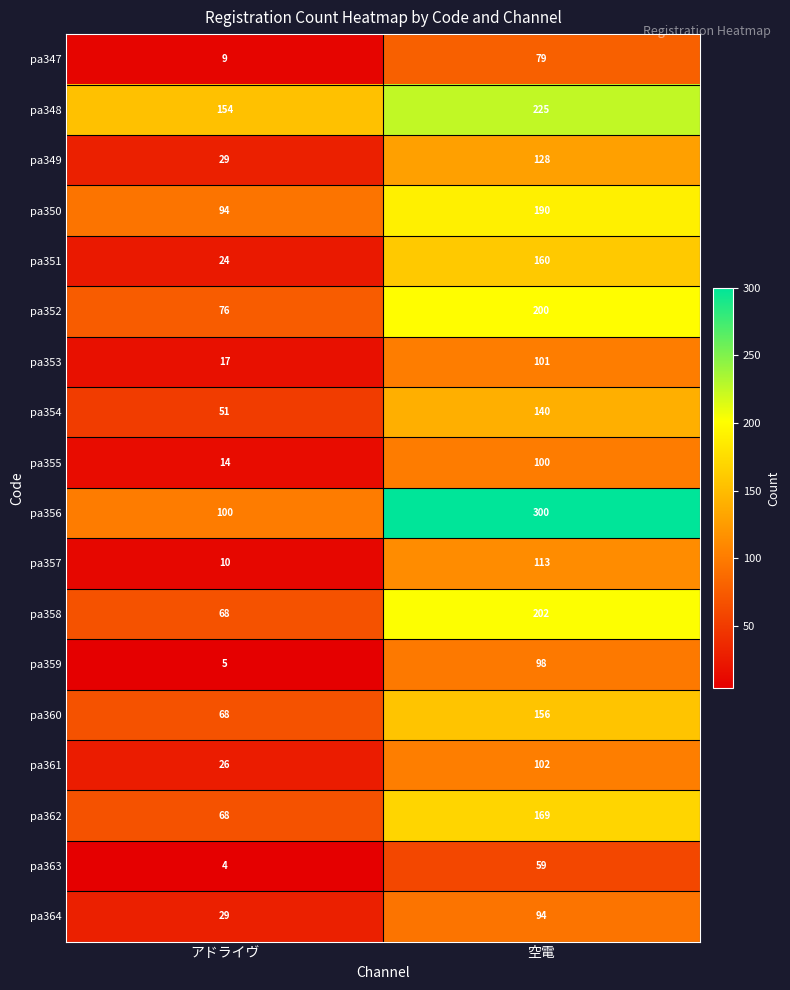

Which series has the largest range (max minus min)?

pa356